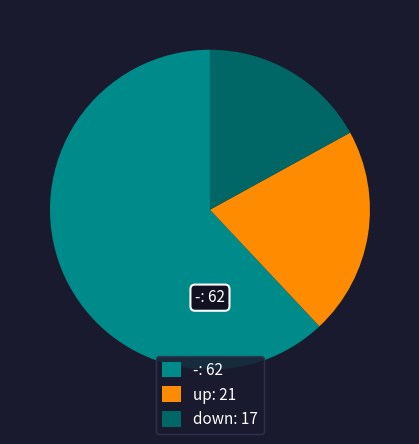

Approximately how many times larger is the value at down: 17 compared to -: 62?

0.3